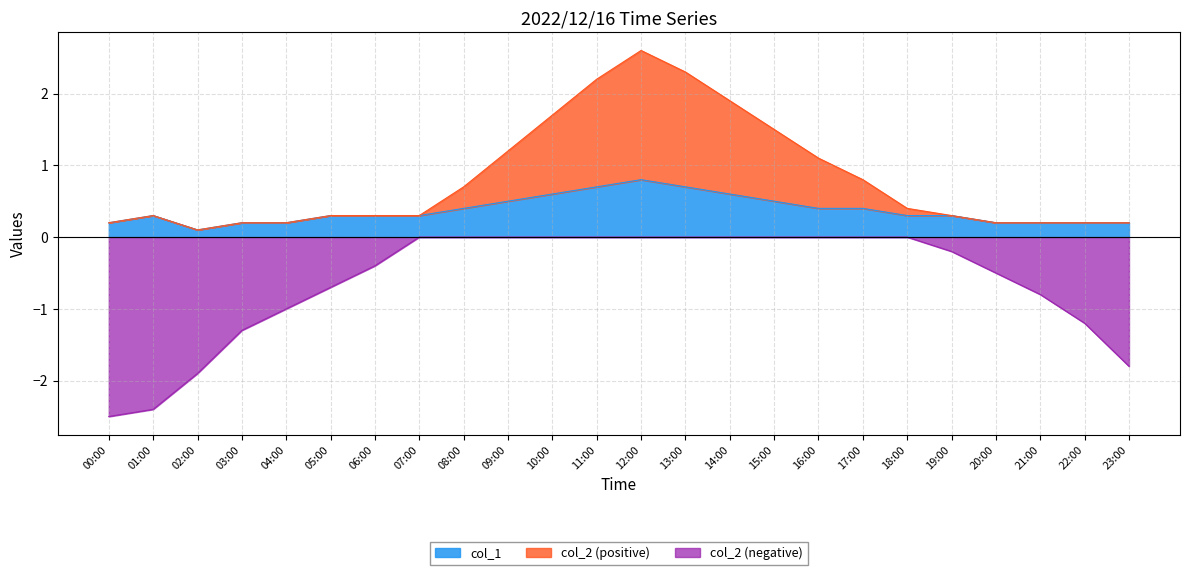

List the labels in order of value, smallest first.

02:00, 00:00, 03:00, 04:00, 20:00, 21:00, 22:00, 23:00, 01:00, 05:00, 06:00, 07:00, 18:00, 19:00, 08:00, 16:00, 17:00, 09:00, 15:00, 10:00, 14:00, 11:00, 13:00, 12:00